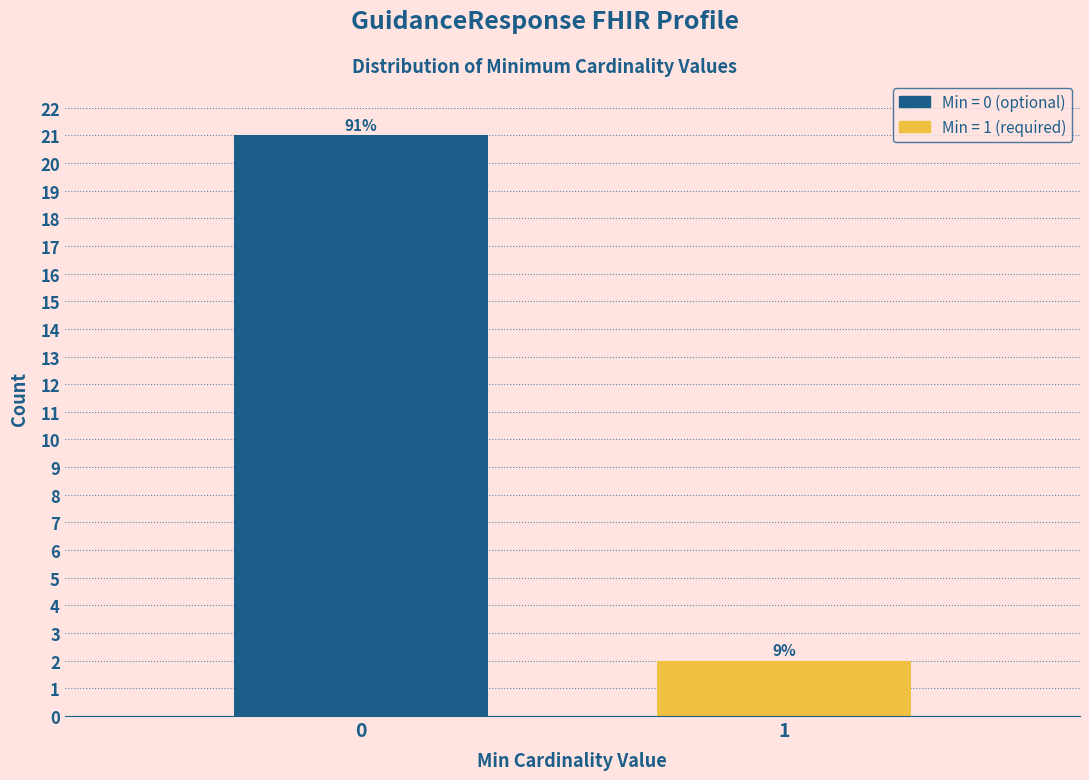

Does the chart contain any negative values?

No